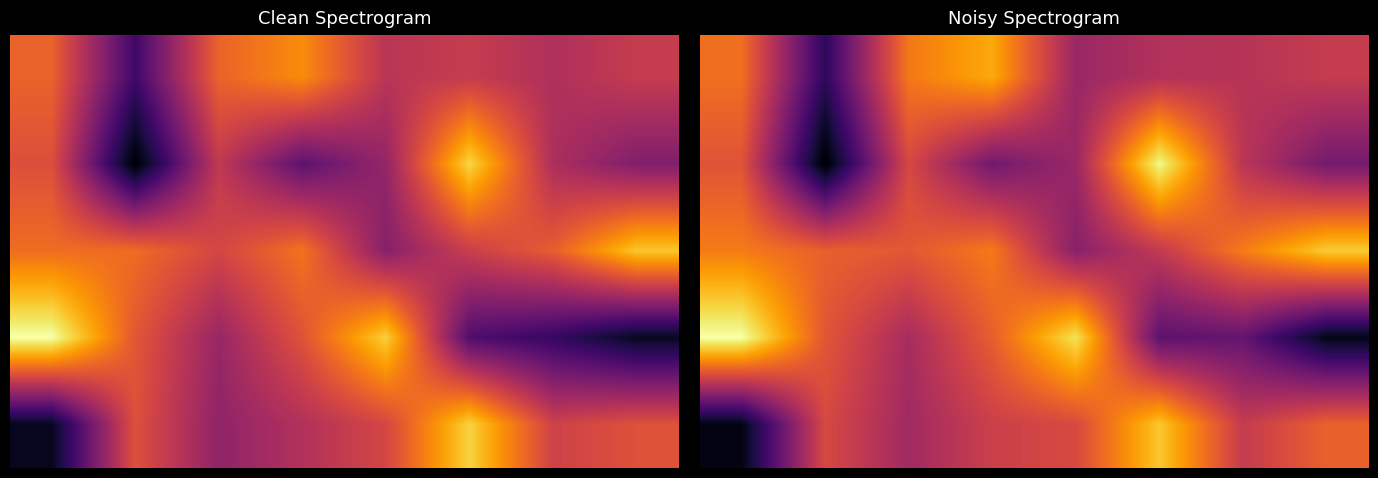

What is the minimum value for 2?

3.8